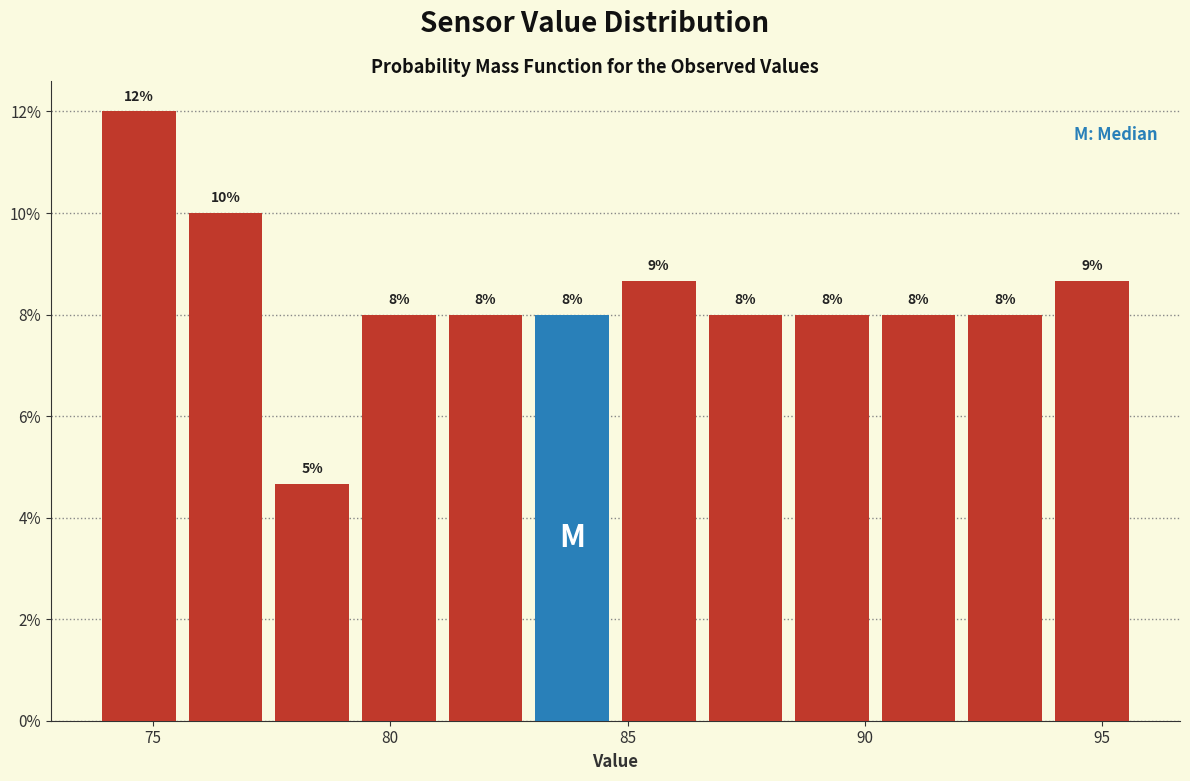

Read against the x-axis, roughly where is the centre of the tallest bar?

74.5